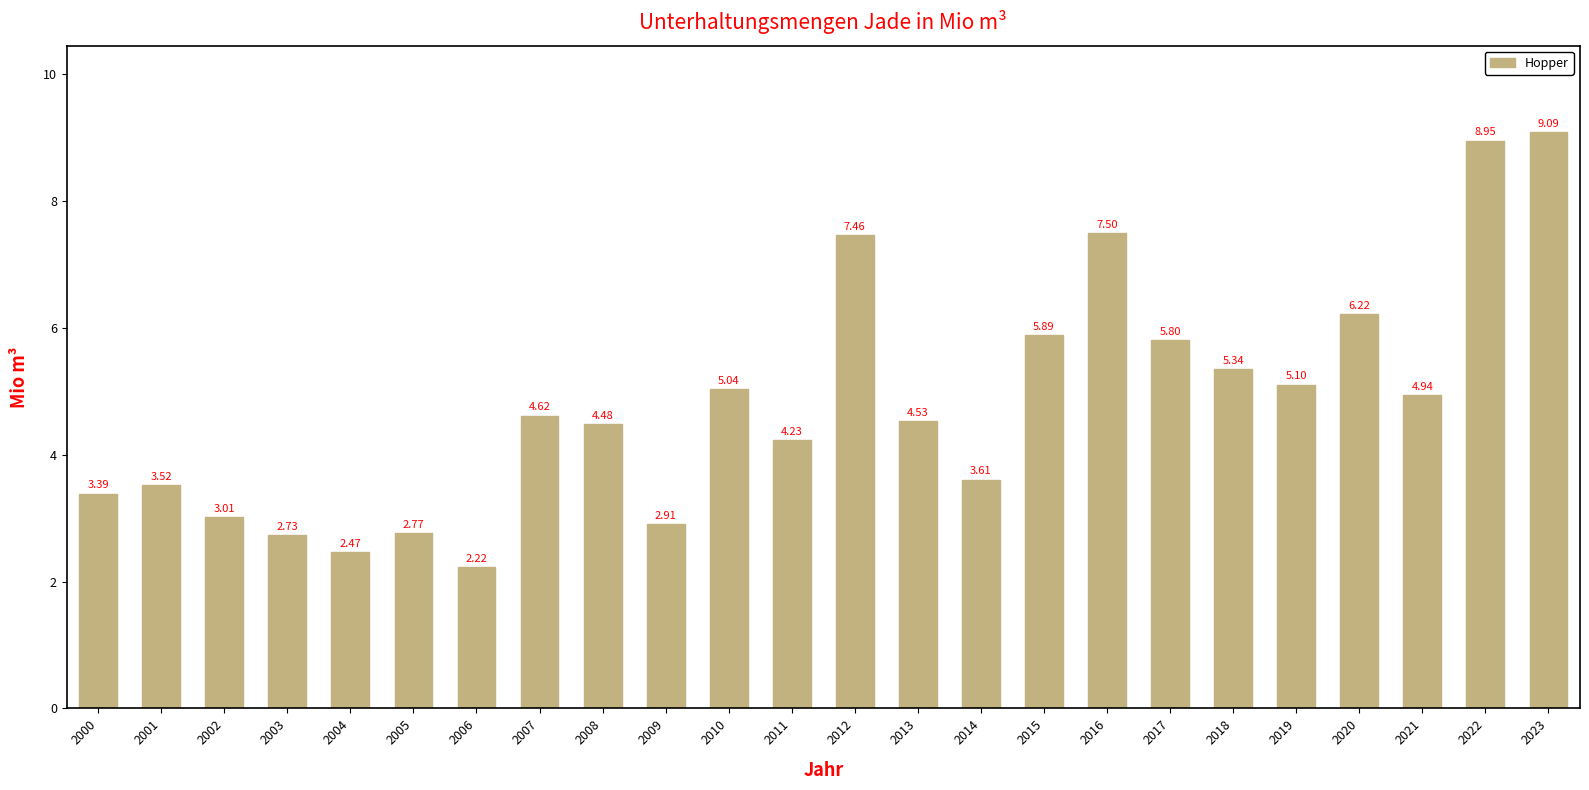

The chart shows a value of 2.6 at 2021. True or false?

False